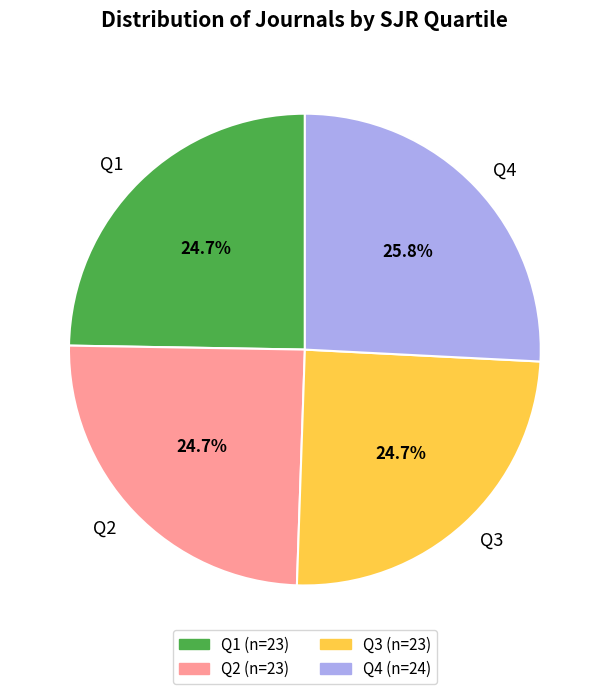

To the nearest percent, what is the difference between the largest and smallest slice percentages?

1%